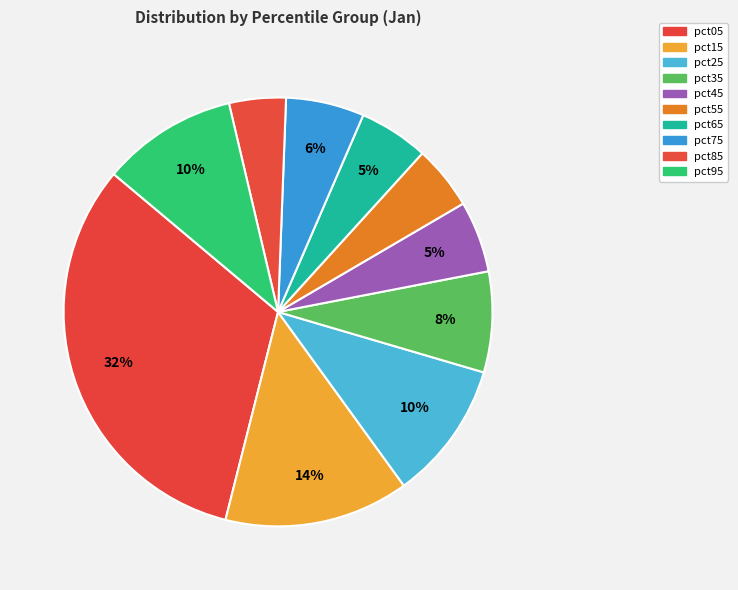

To the nearest percent, what portion does pct05 represent?

32%